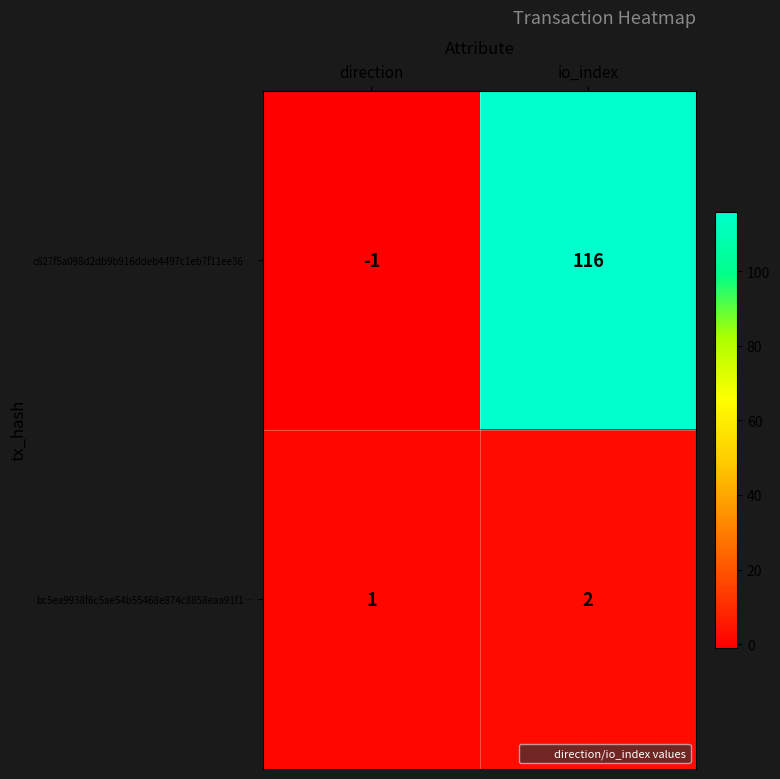

Is it true that bc5ea9938f6c5ae54b55468e874c8858eaa91f1… equals 1 at io_index?

False